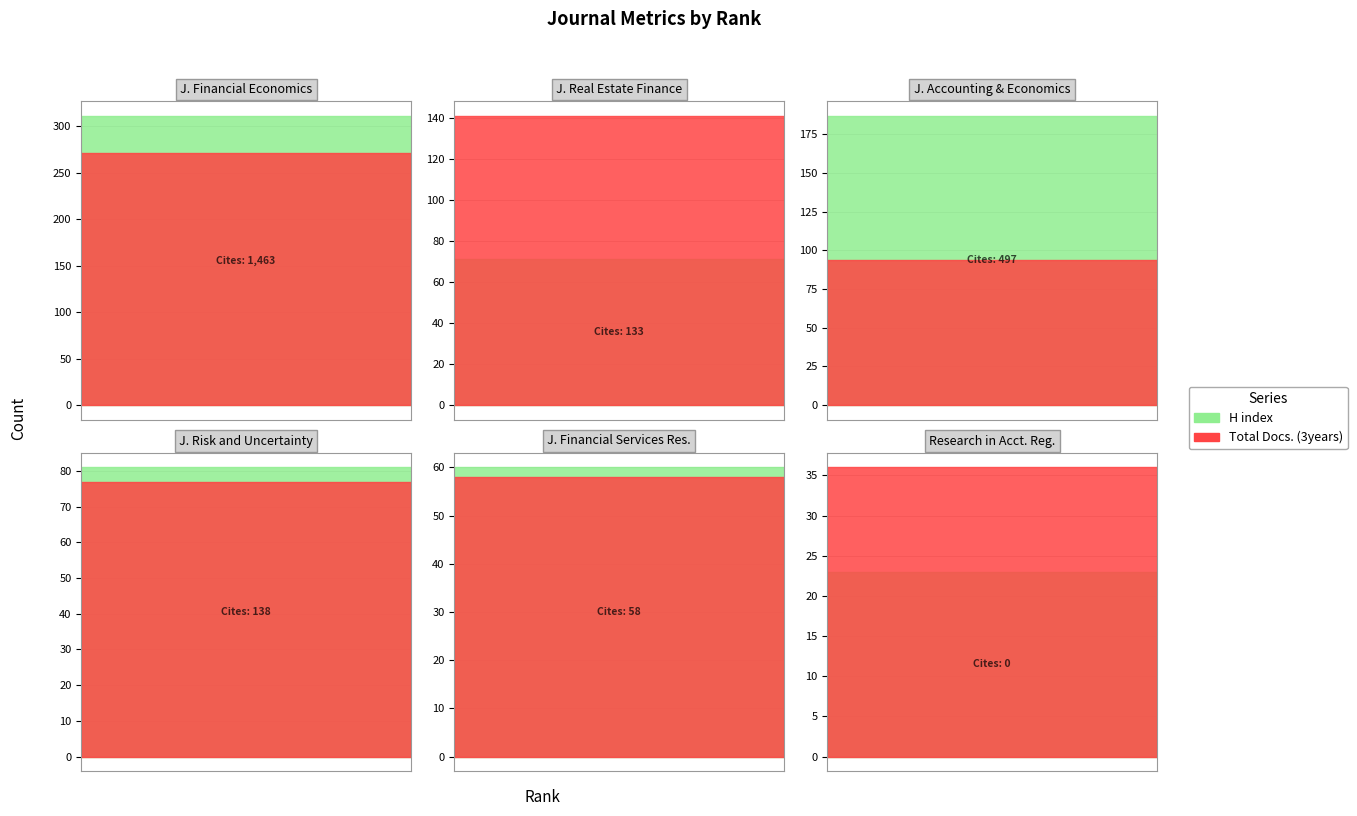

At which category is the sum across all series the highest?

Rank 1